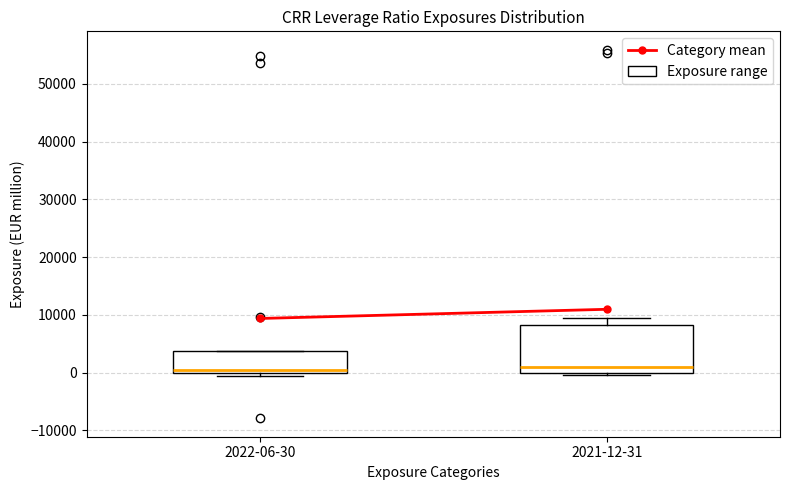

Where is the lower edge of the box for 2022-06-30 on the y-axis? The values are not printed on the chart, so give them approximately, as read against the axis.

0